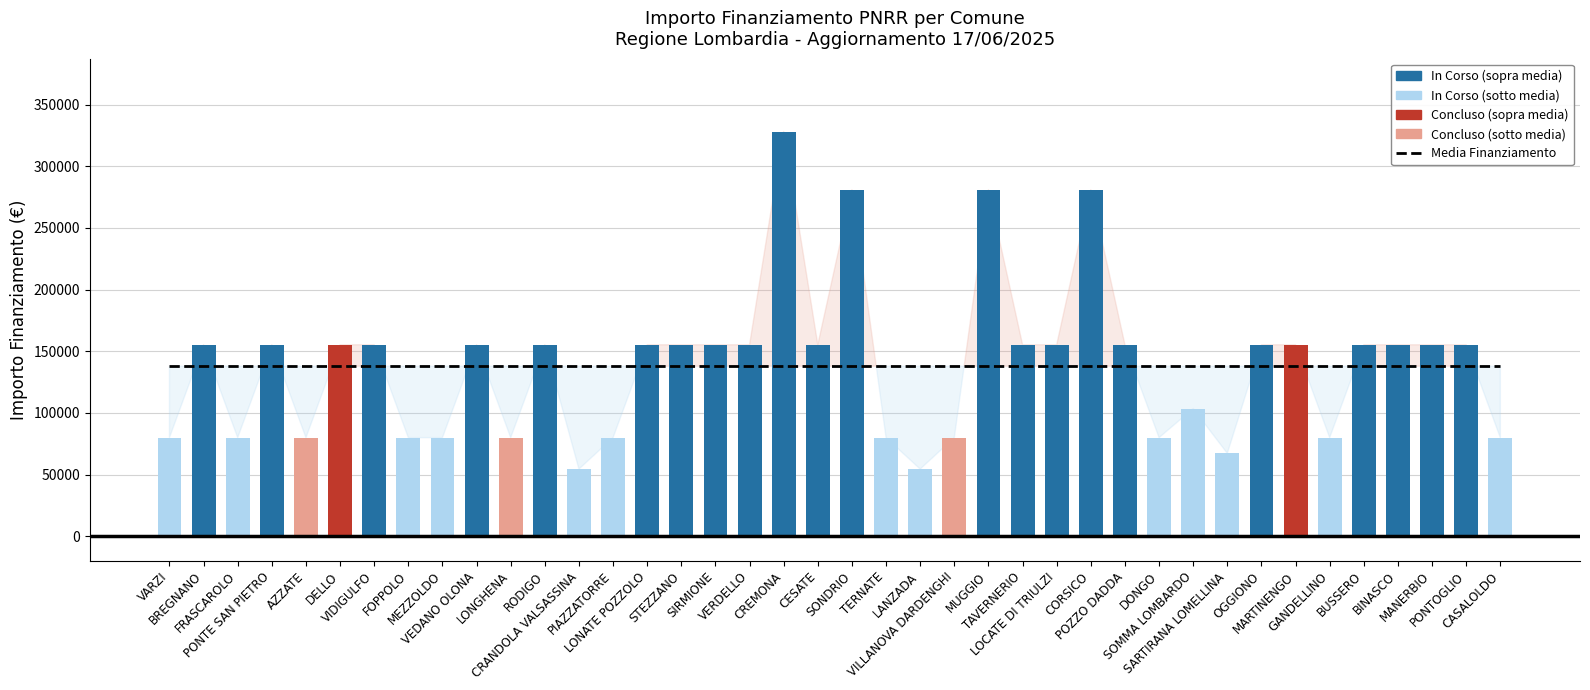

What is the approximate value at TERNATE, to the nearest 50?

79900